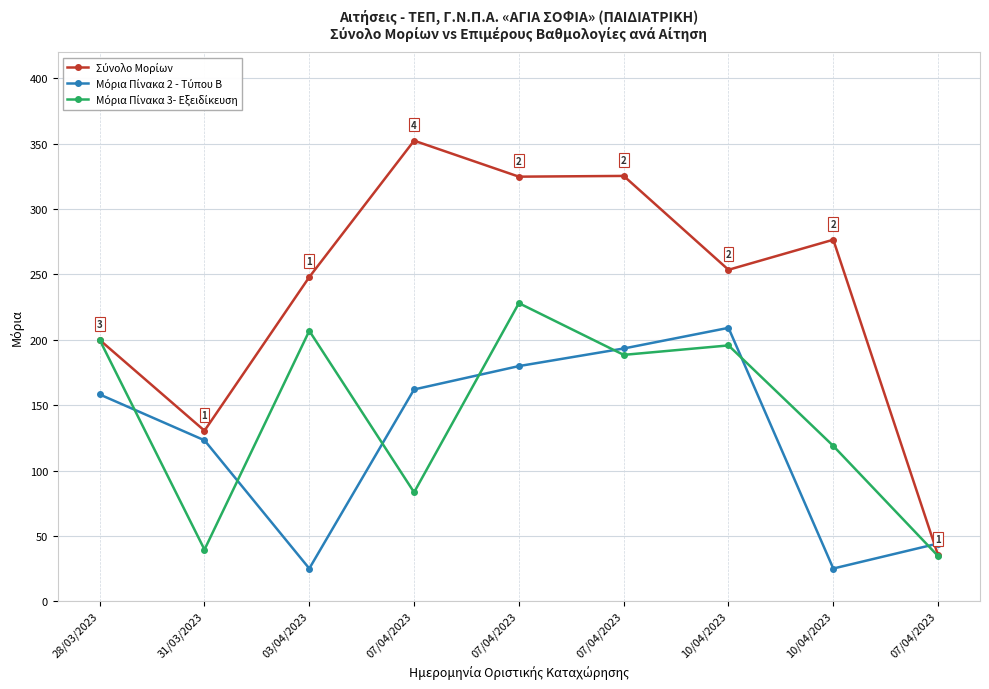

What is the label of the 3rd point from the left?

03/04/2023